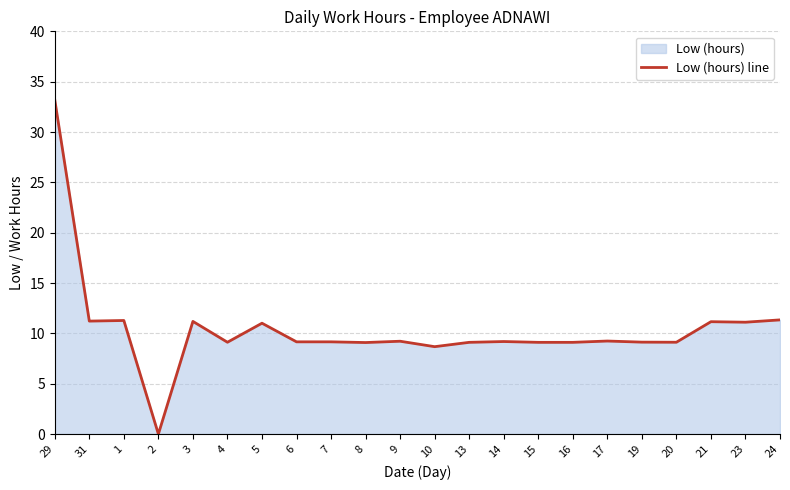

What is the label of the 15th point from the right?

6